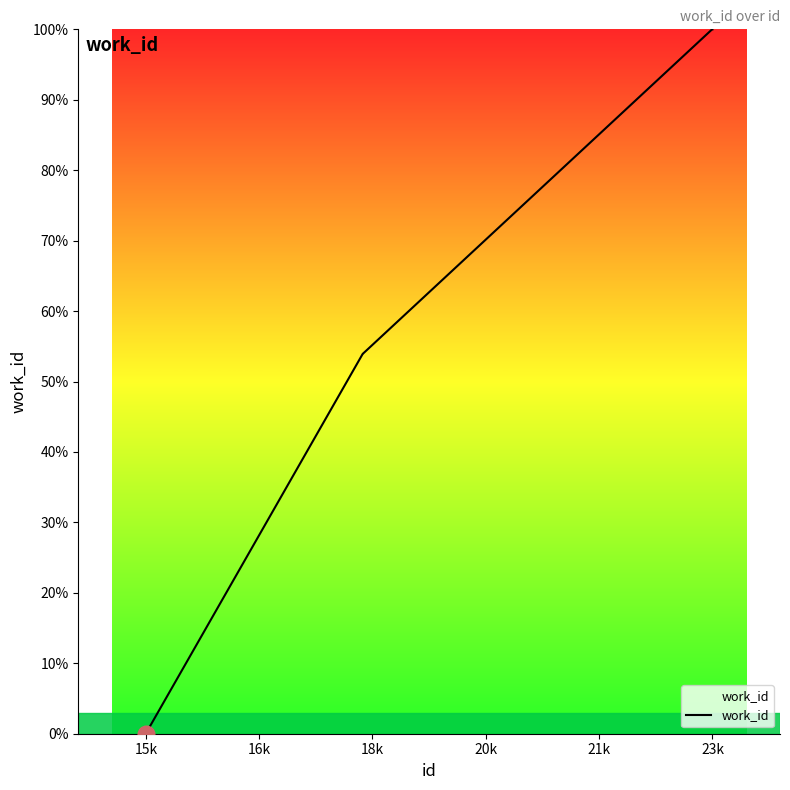

What is the greatest value displayed?

100.0